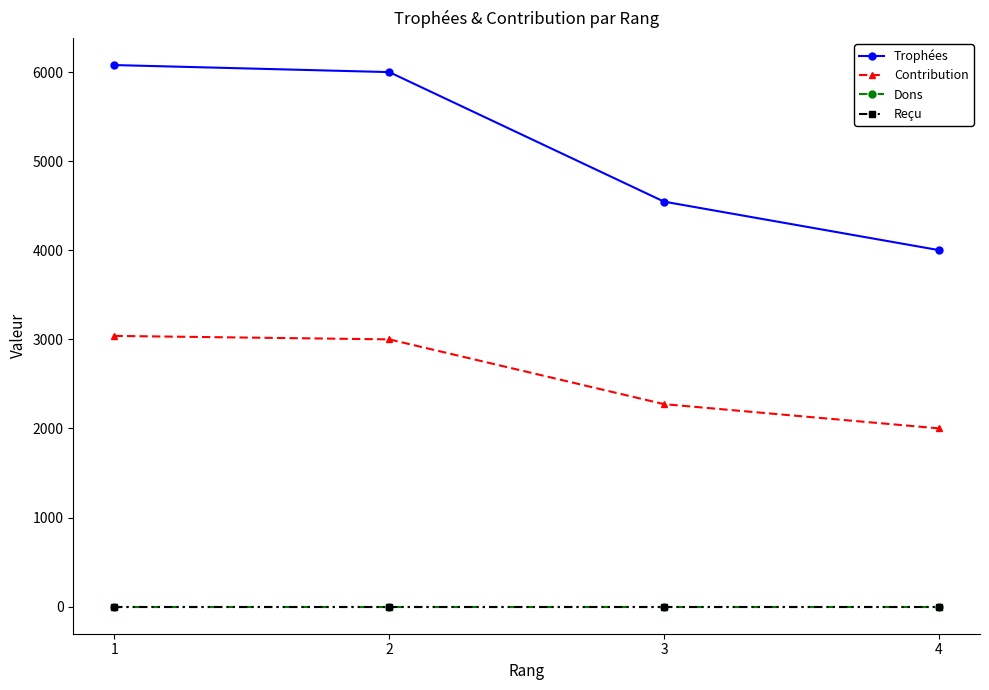

Read the Contribution value at 1, to the nearest 10.

3040